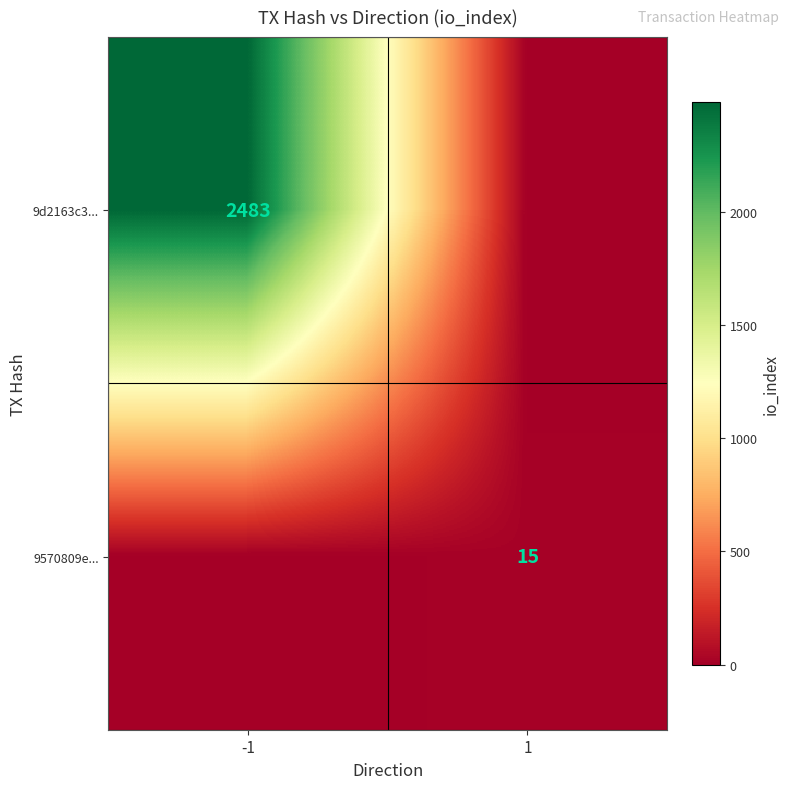

What is the spread (max minus min) of values at 1?

15